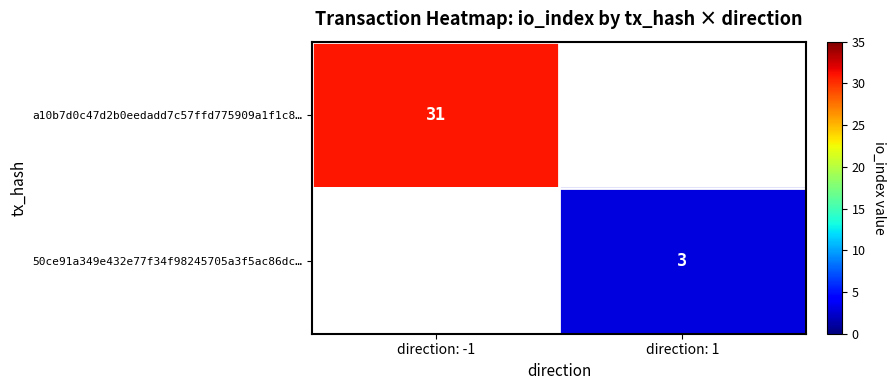

Is the value of a10b7d0c47d2b0eedadd7c57ffd775909a1f1c8… at direction: -1 greater than the value of 50ce91a349e432e77f34f98245705a3f5ac86dc… at direction: 1?

Yes